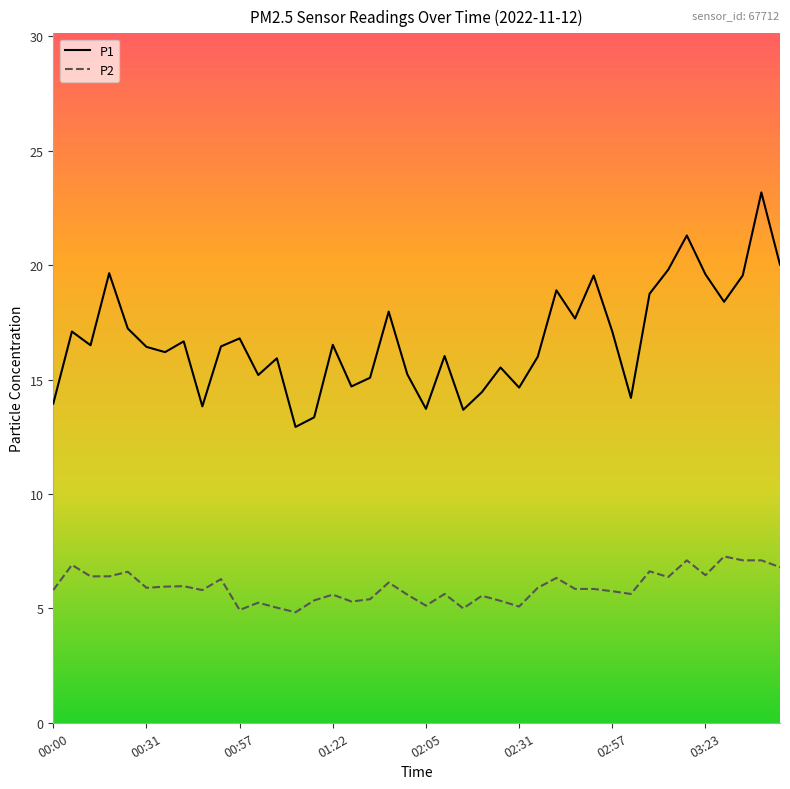

What is the difference between the maximum and minimum values in the P2 series?

2.4